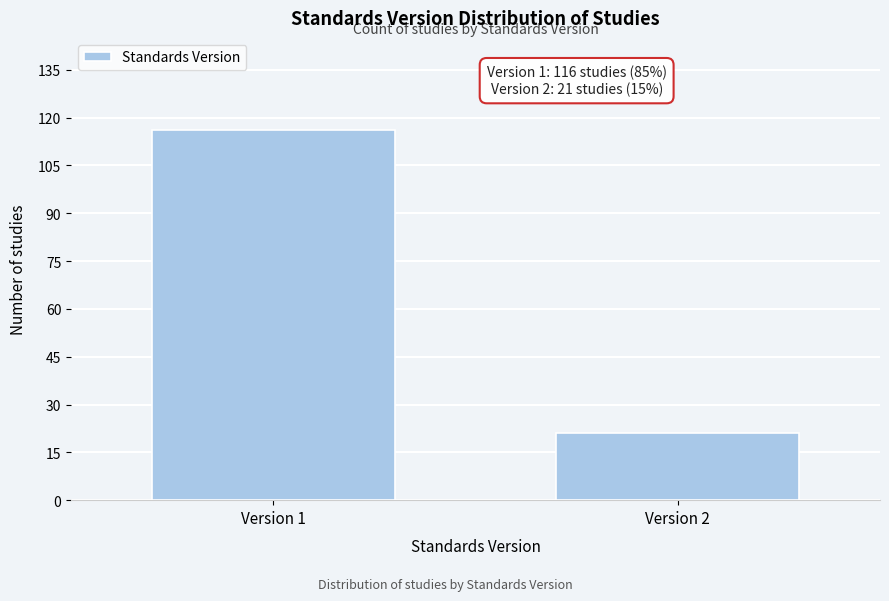

Reading left to right, what are all the values shown in this chart?

116	21